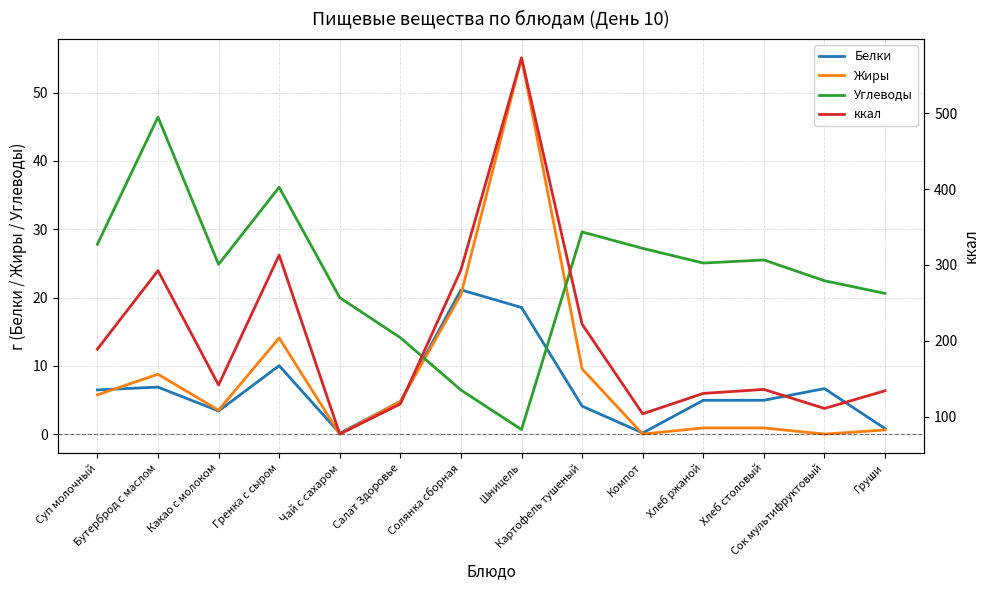

At which category does the chart reach its peak across all series?

Шницель